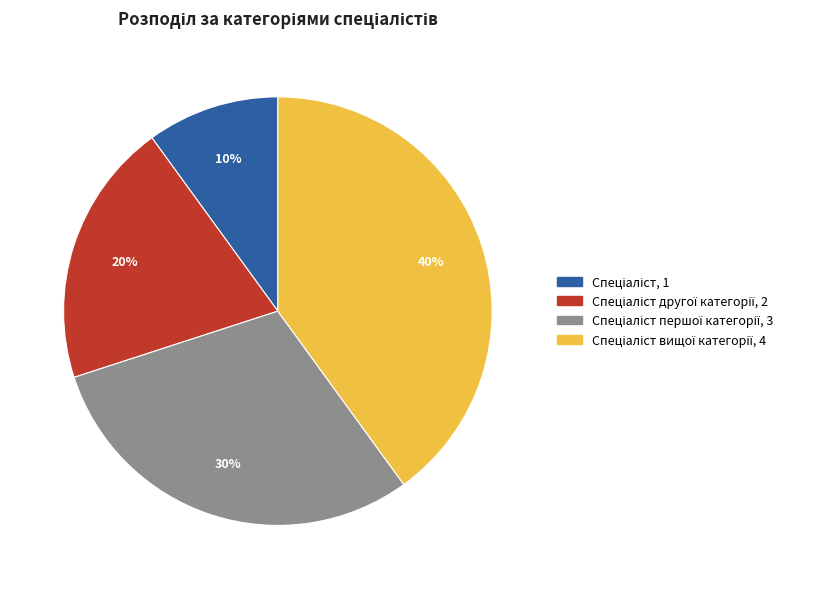

How many slices are in this pie chart?

4